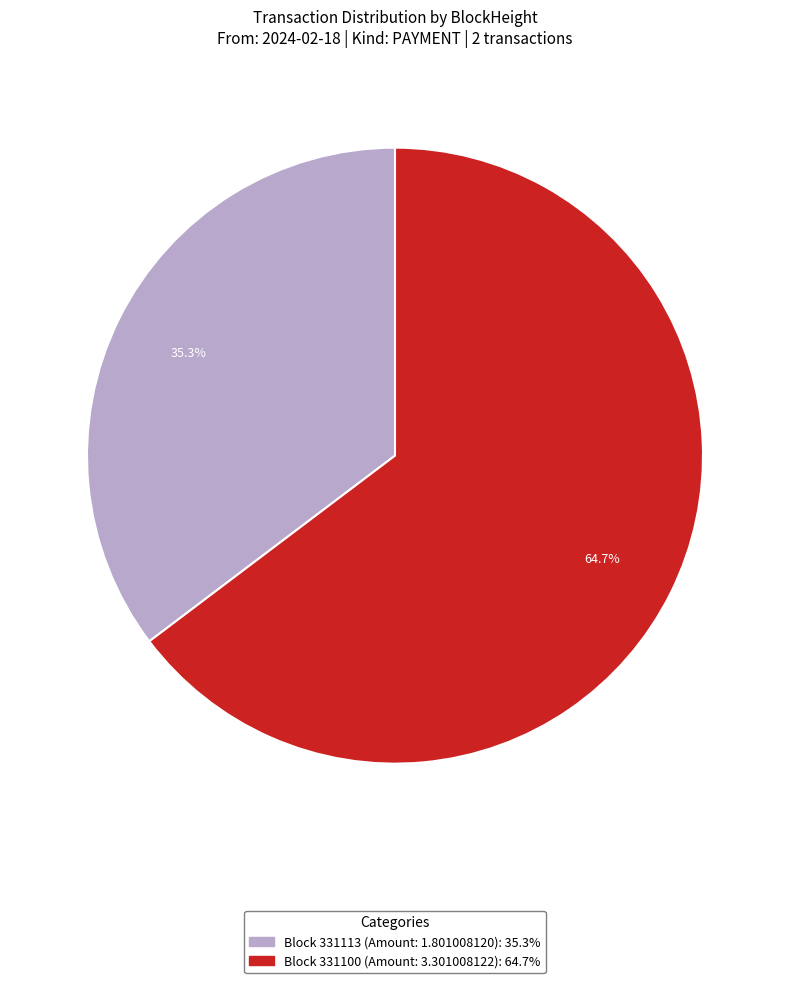

How many segments does this pie chart have?

2